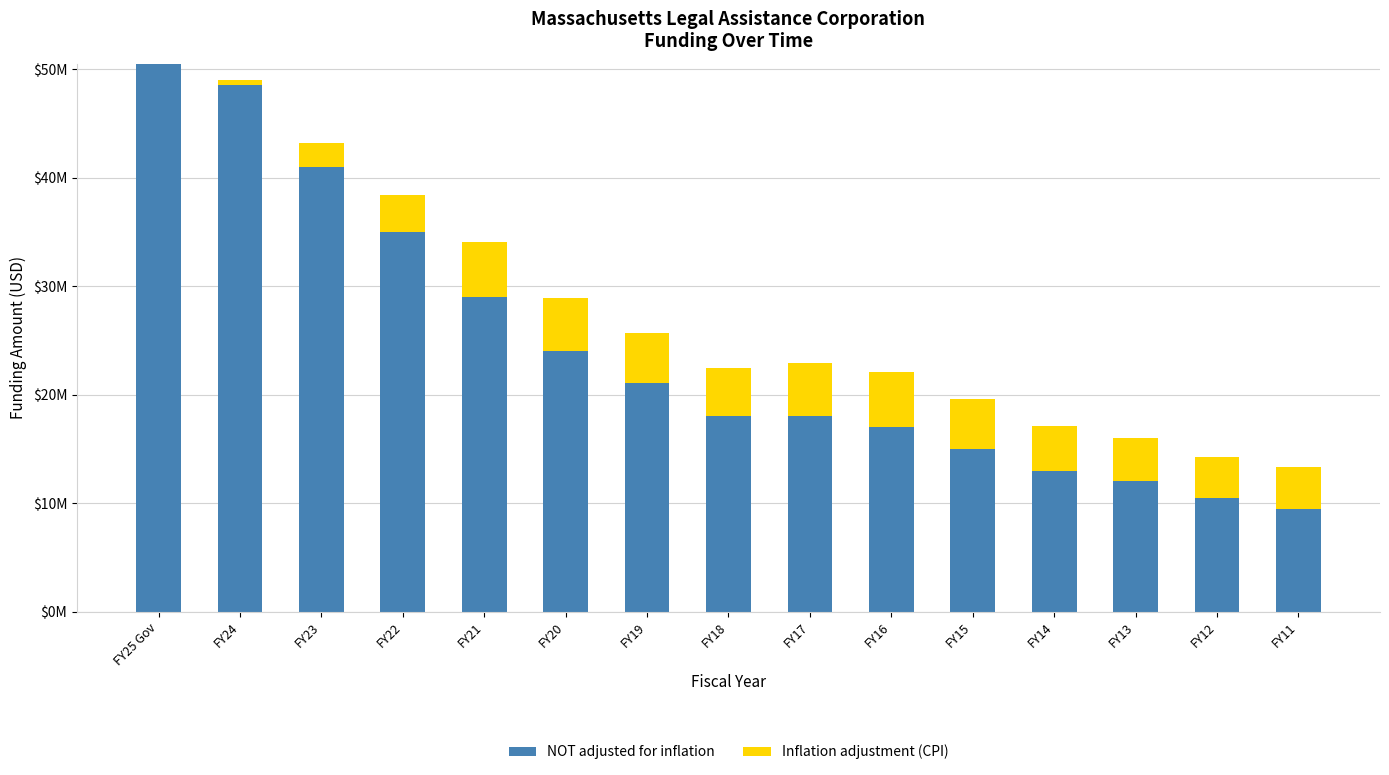

What is the sum of all NOT adjusted for inflation values?

362540000